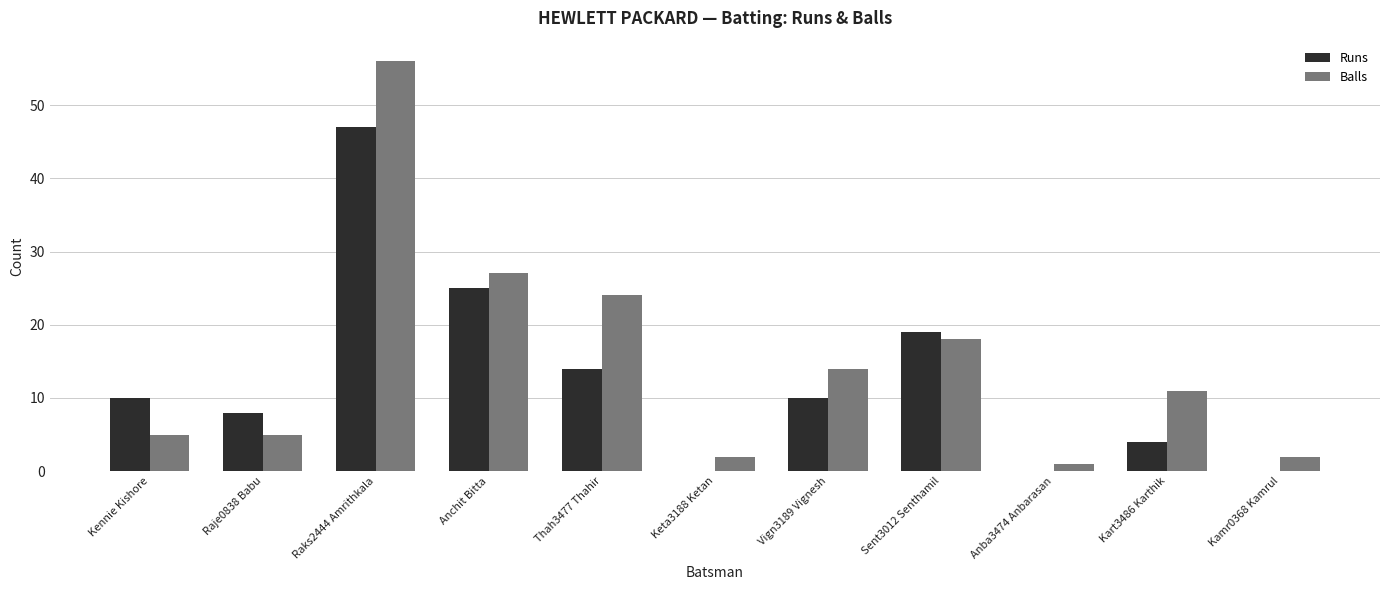

True or false: Runs has a value of 65 at Raks2444 Amrithkala.

False